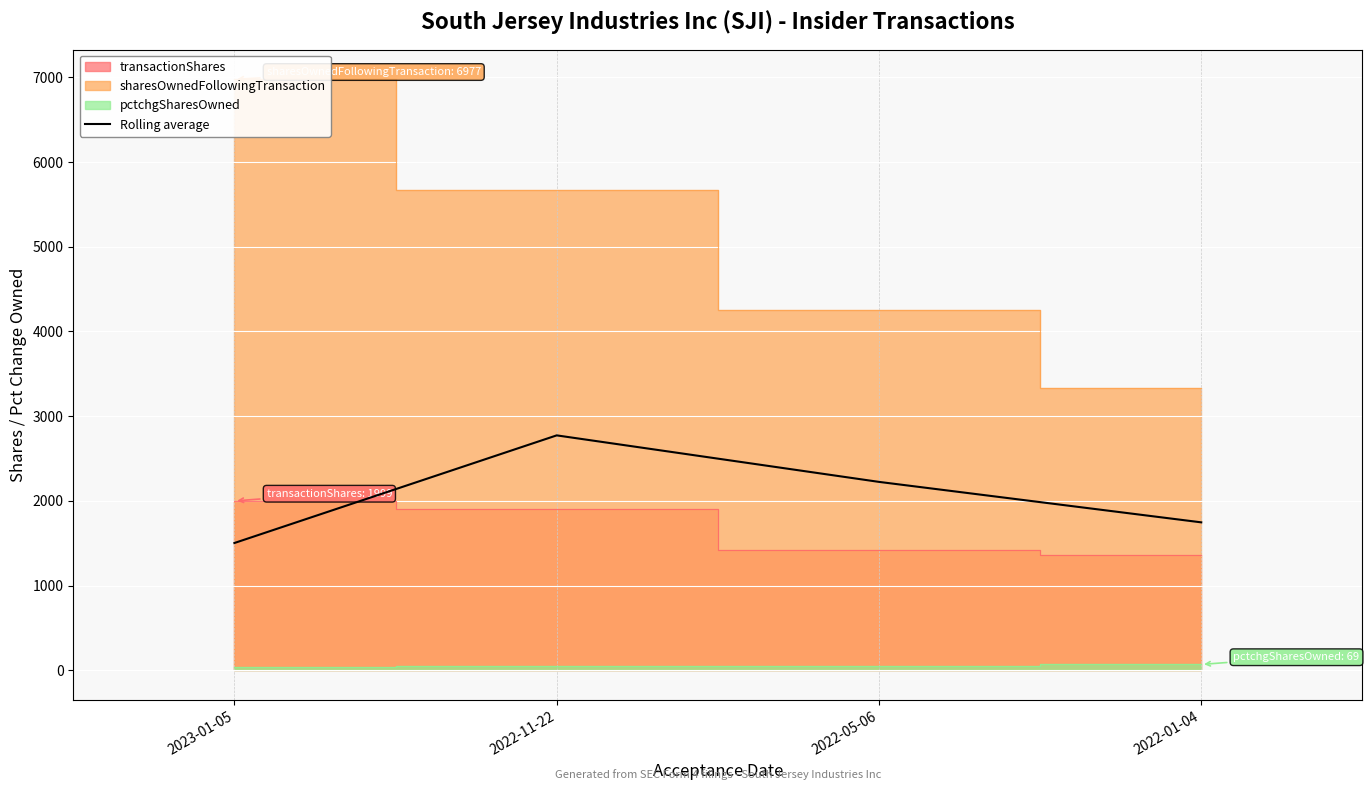

Reading right to left, what are all the values shown in this chart?

1746.5	2224.2	2773.2	1502.7